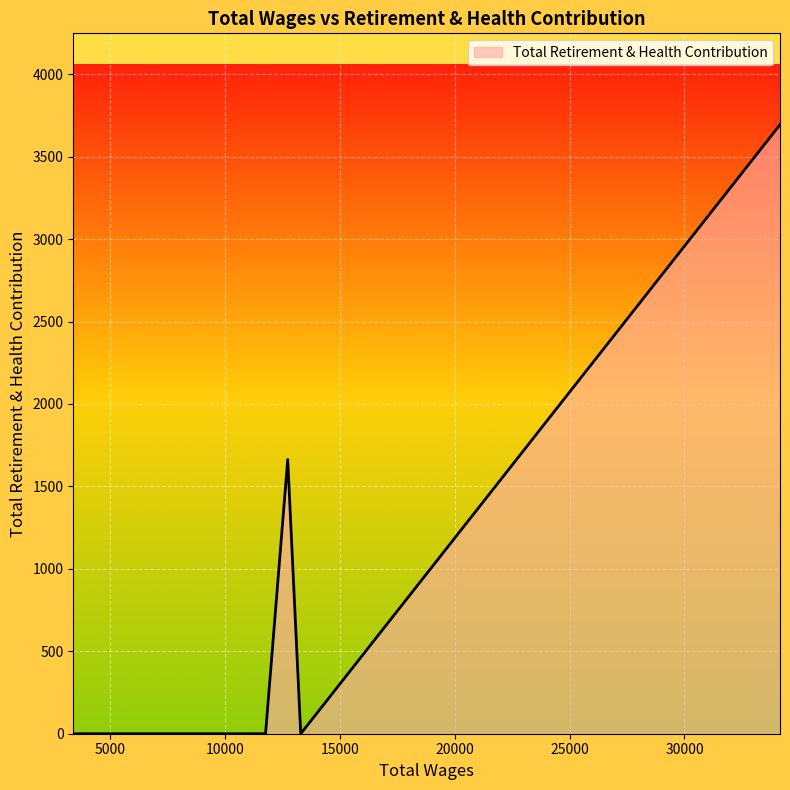

What is the greatest value displayed?

3694.1